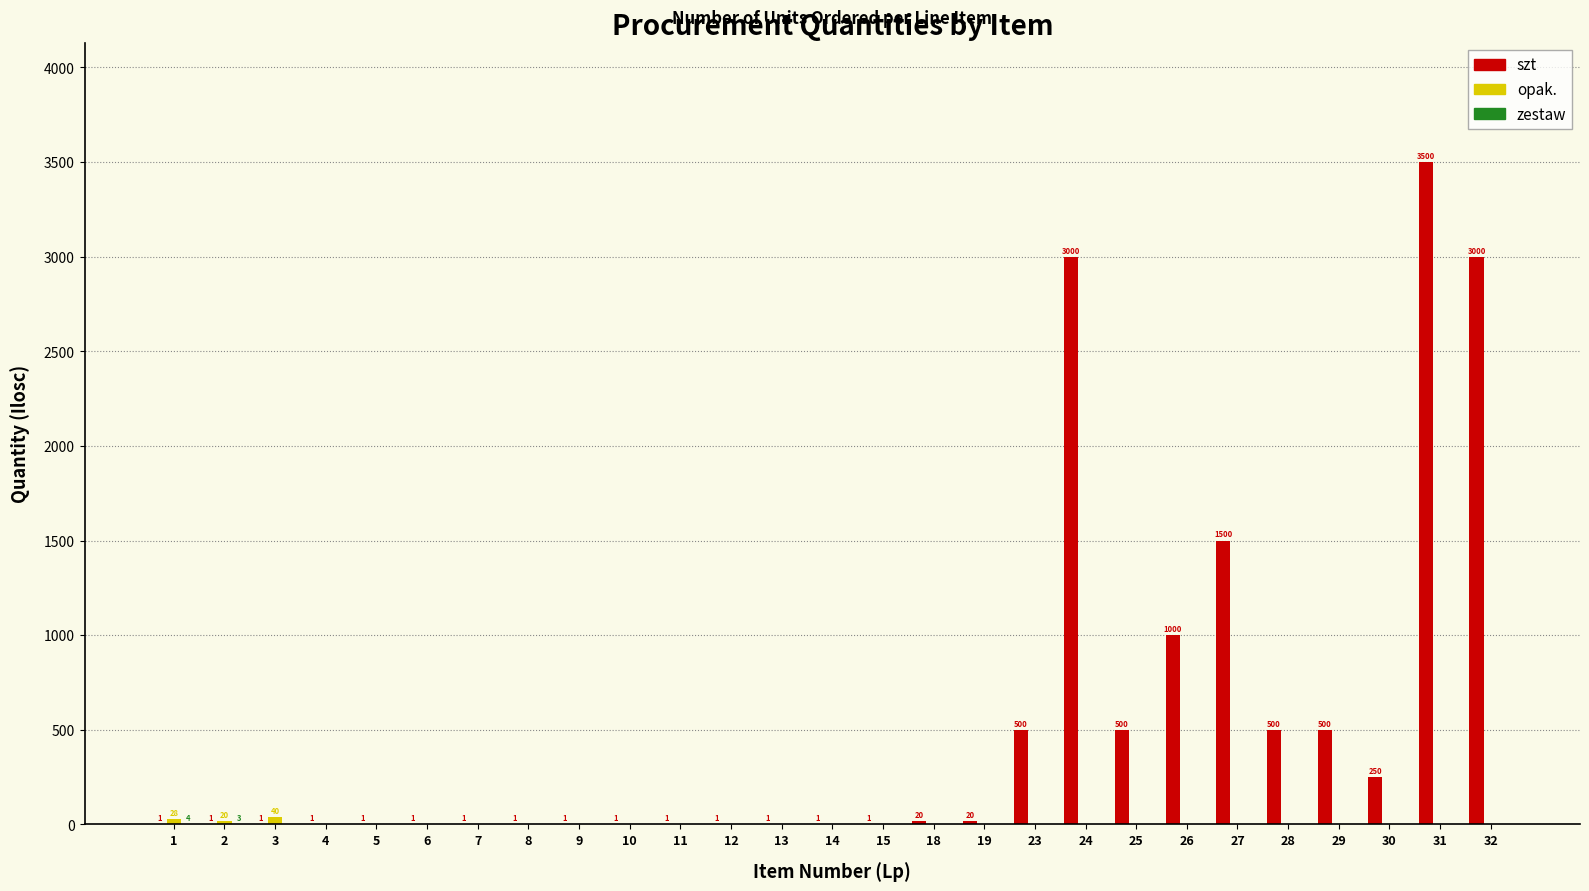

At which category is the sum across all series the highest?

31